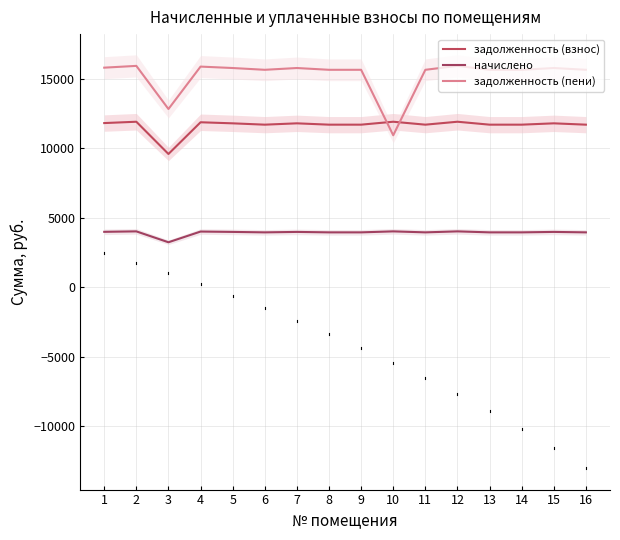

The value of задолженность (взнос) at 2 is 11923.2. True or false?

True